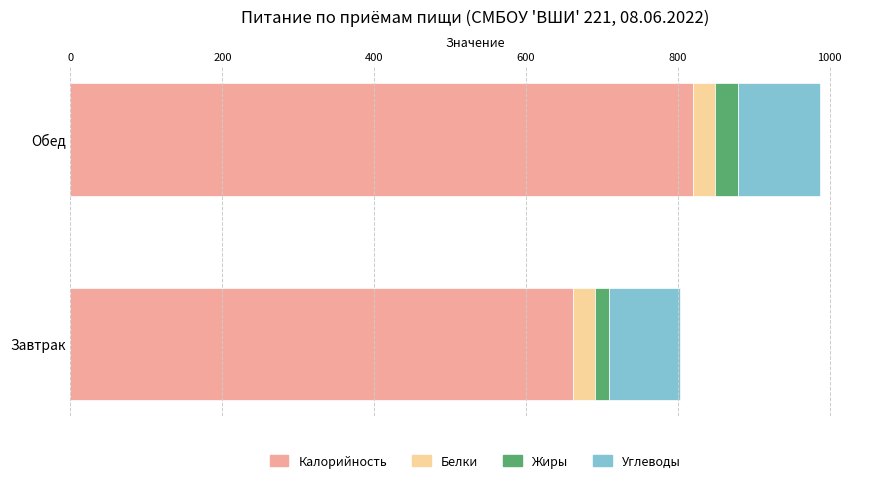

What is the minimum value for Калорийность?

661.6